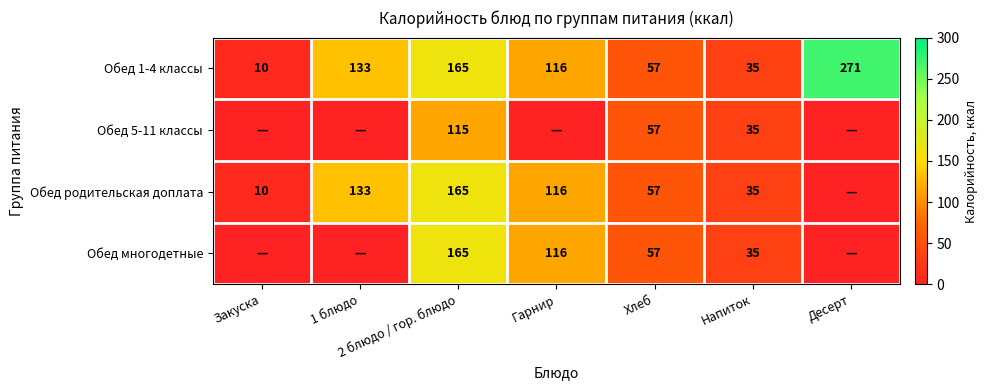

The Обед родительская доплата series shows 87 at Хлеб. True or false?

False